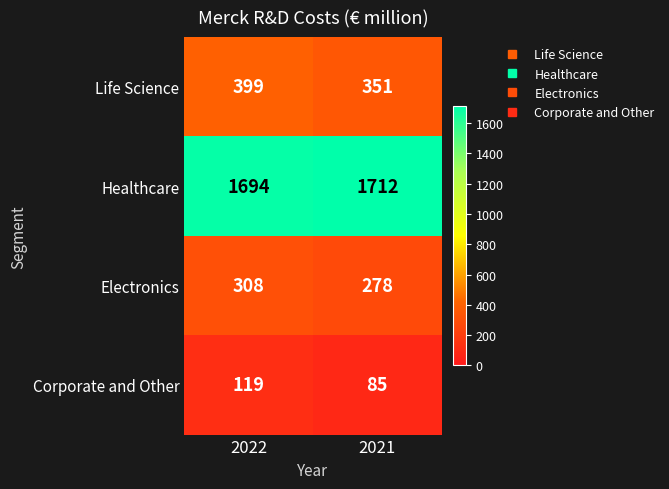

What is the difference between the Life Science values at 2022 and 2021?

48